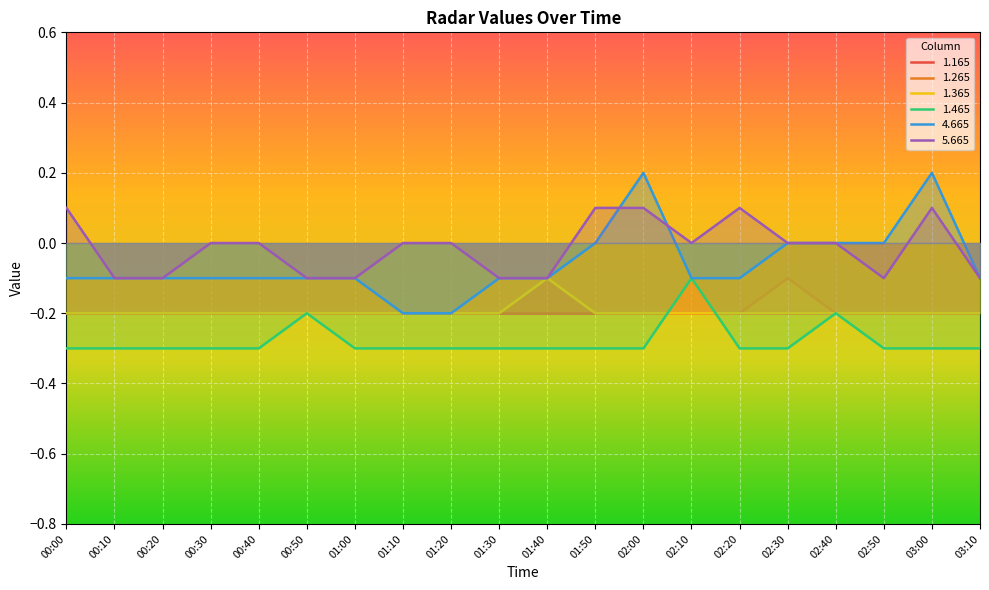

True or false: 1.265 and 1.365 intersect in this chart.

False